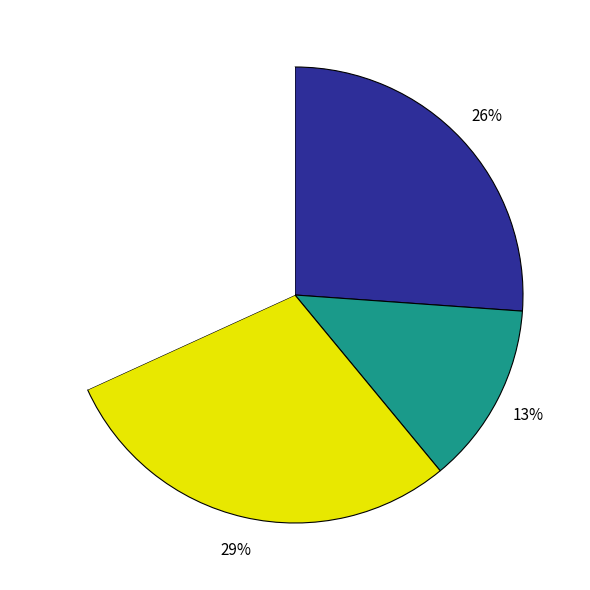

Is there a majority slice in this chart?

No